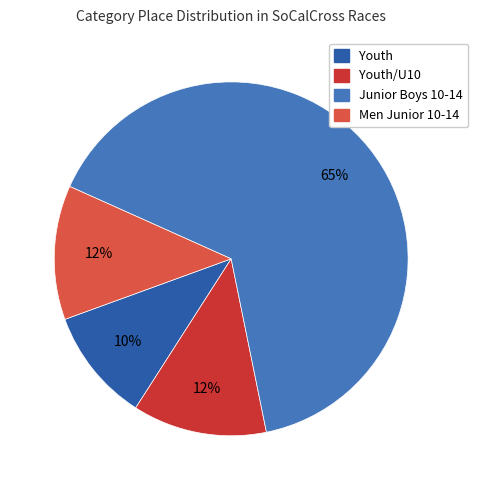

To the nearest percent, what is the average slice percentage?

25%